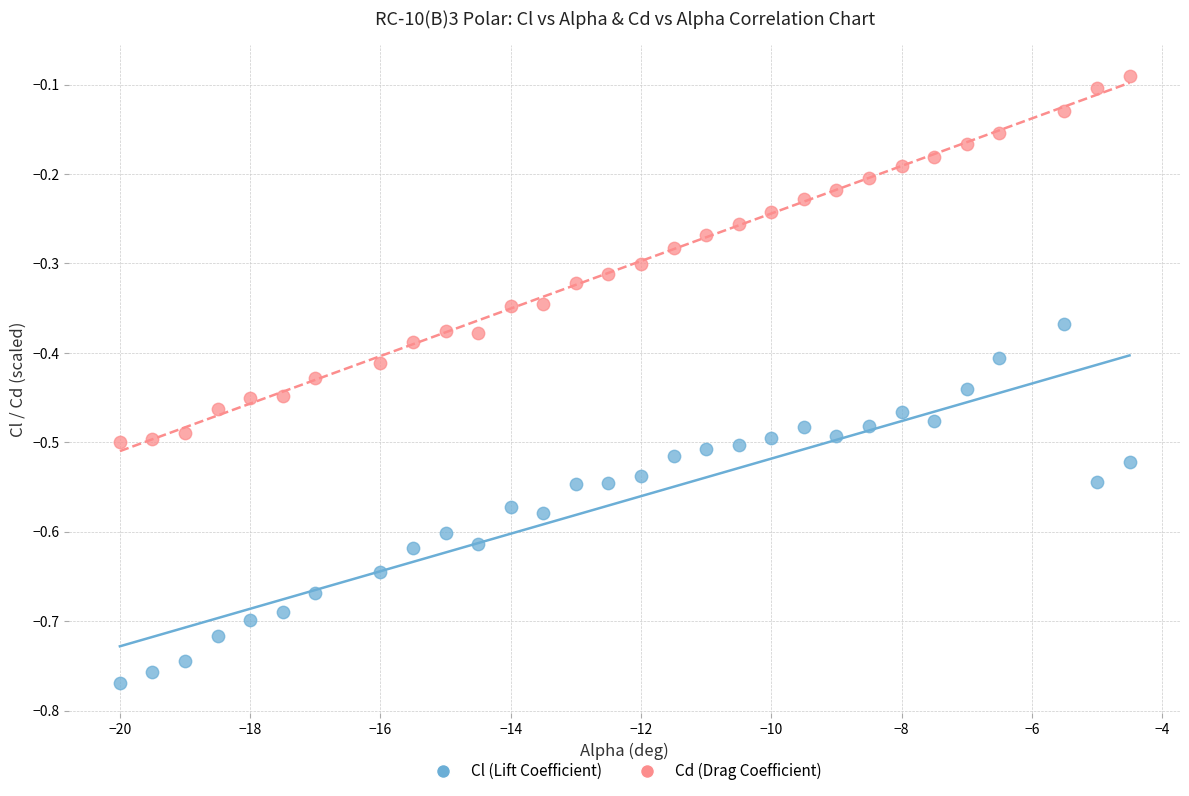

Across all data points, what is the range of Y values (max minus min)?

0.7